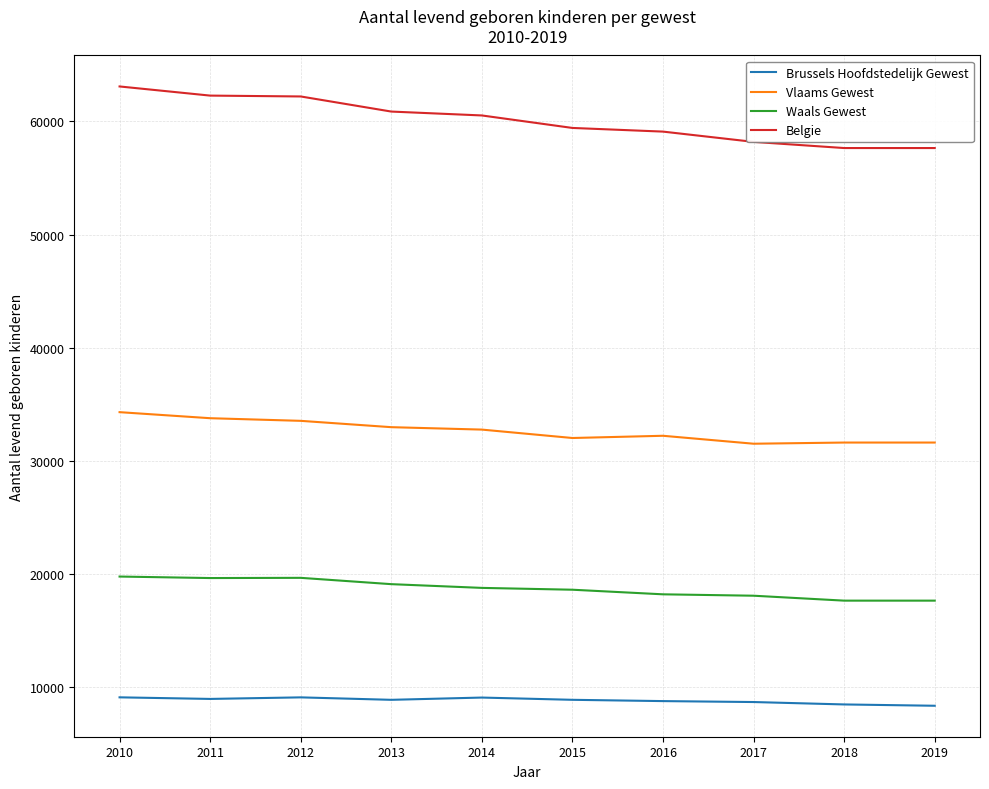

True or false: Waals Gewest and Belgie cross at least once.

False